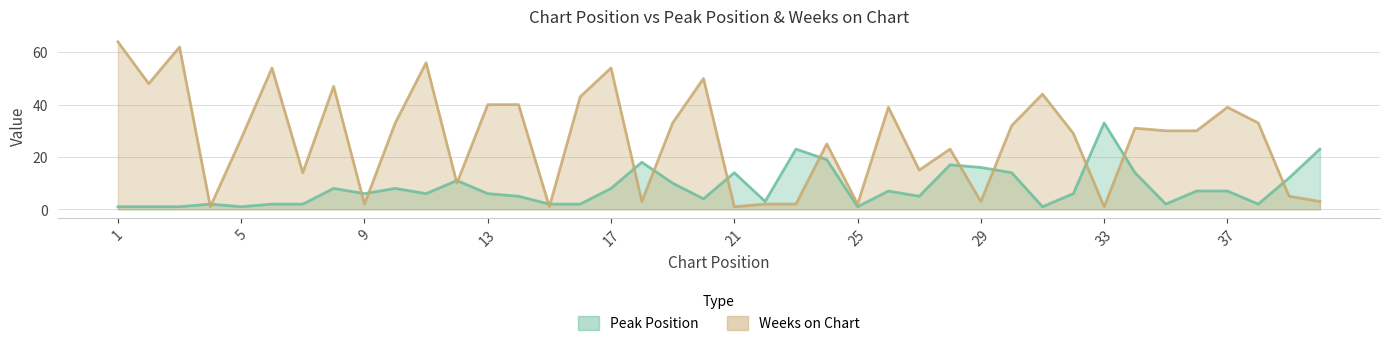

How many intersections are there between Weeks on Chart and Peak Position?

17